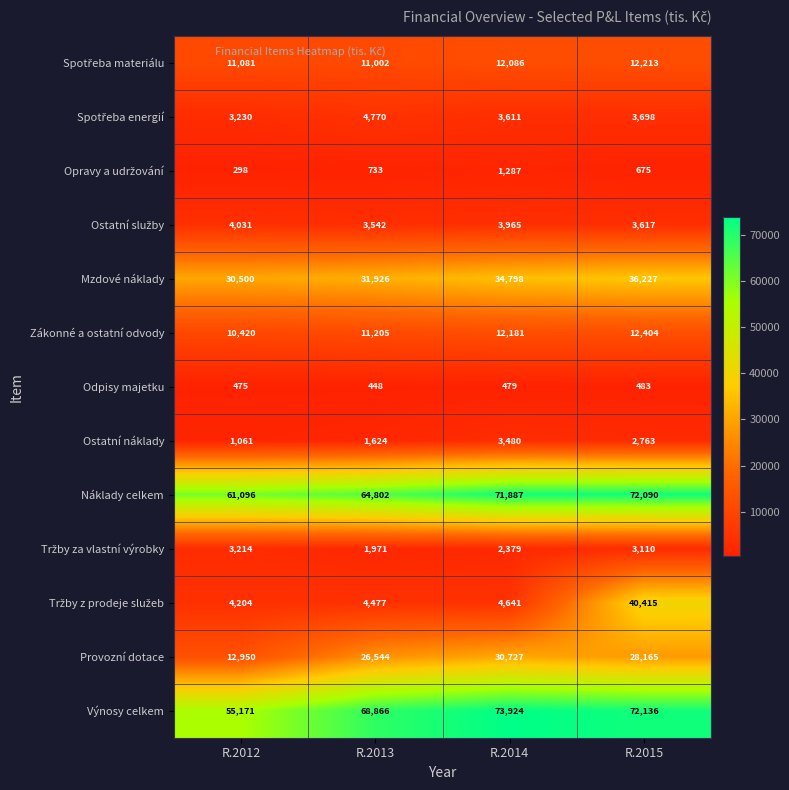

What is the spread (max minus min) of values at R.2015?

71653